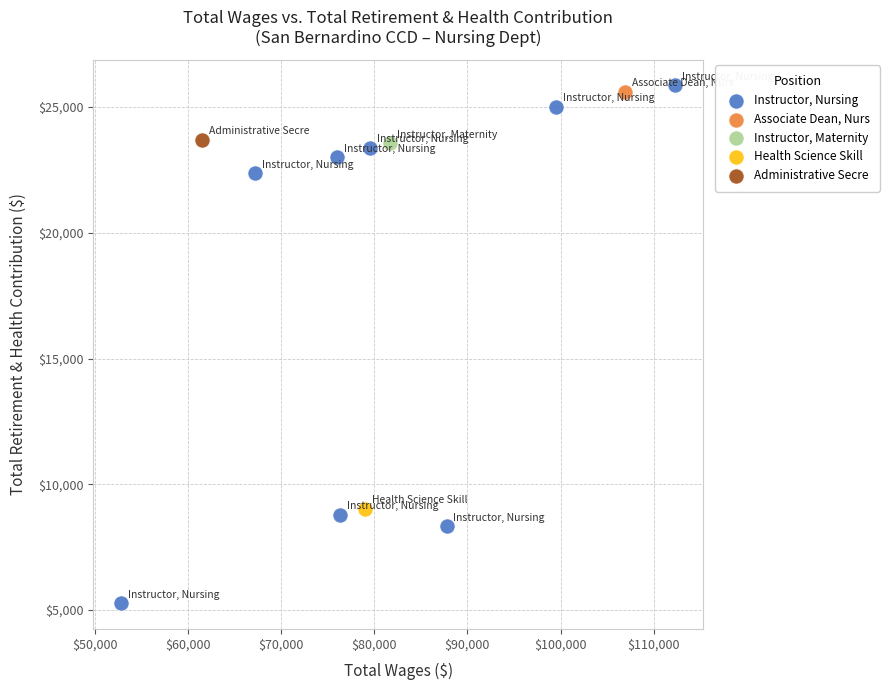

What are all the series names shown in the legend?

Instructor, Nursing, Associate Dean, Nurs, Instructor, Maternity, Health Science Skill, Administrative Secre